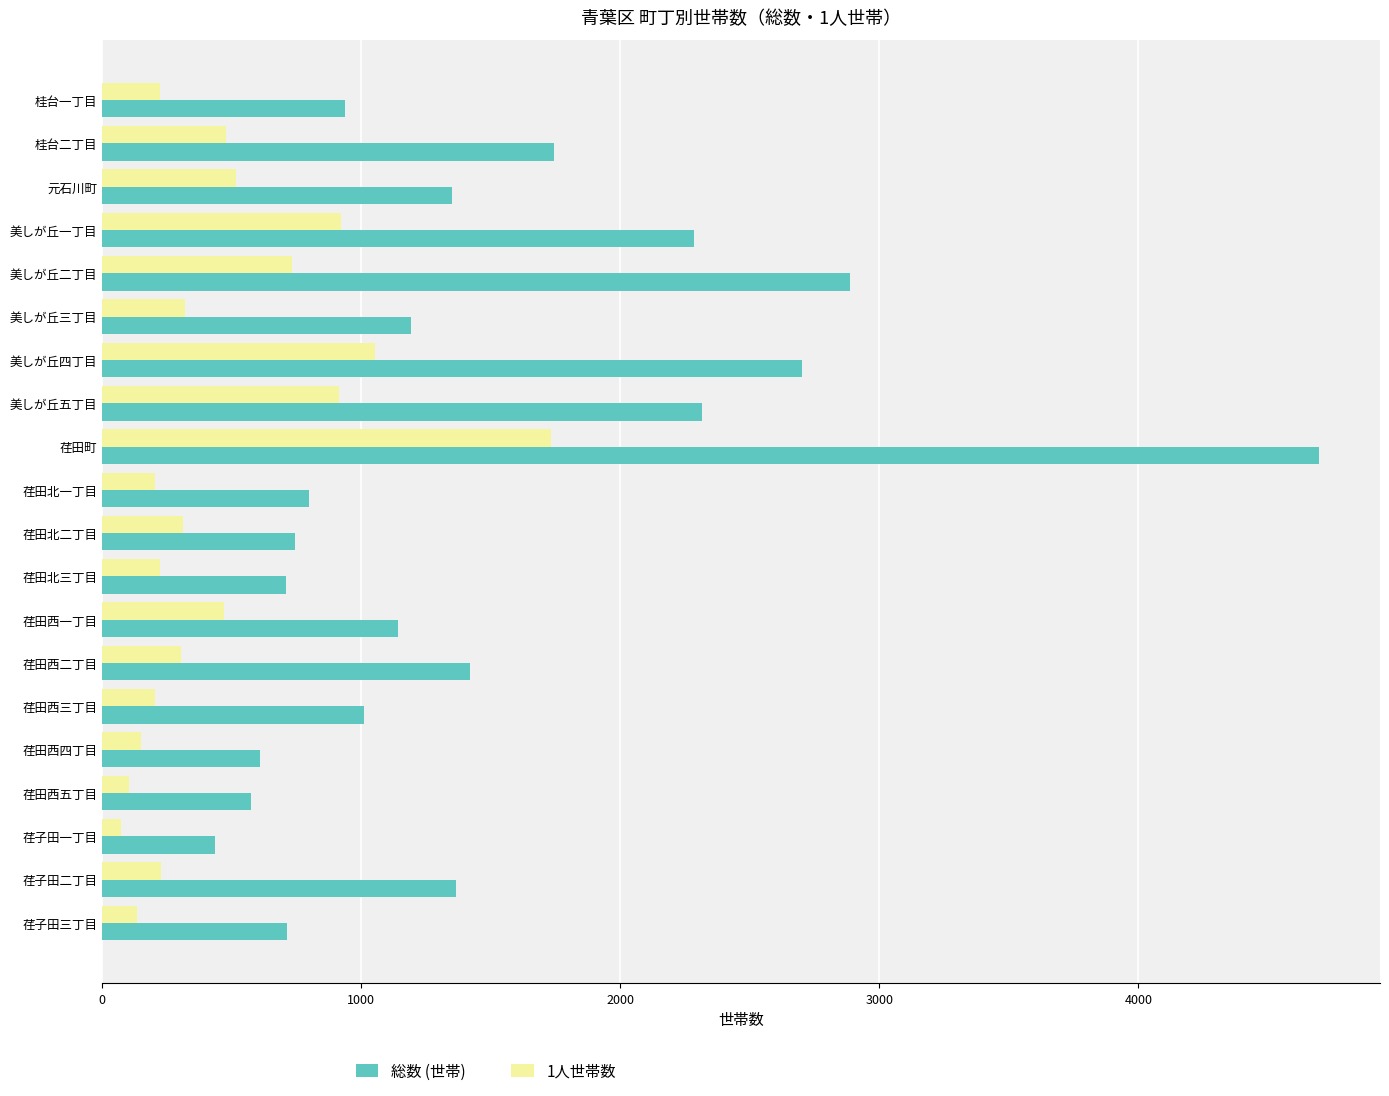

True or false: 1人世帯数 has a value of 151 at 荏田西四丁目.

True